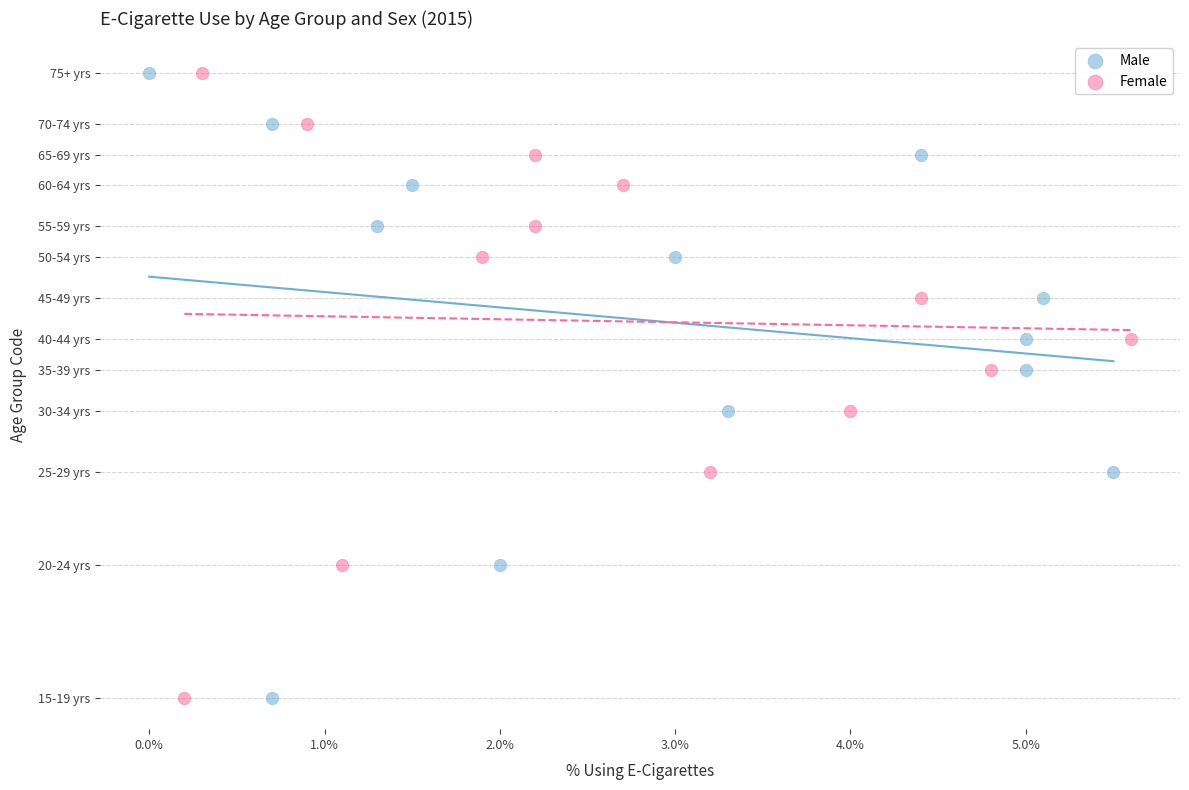

What are all the series names shown in the legend?

Male, Female